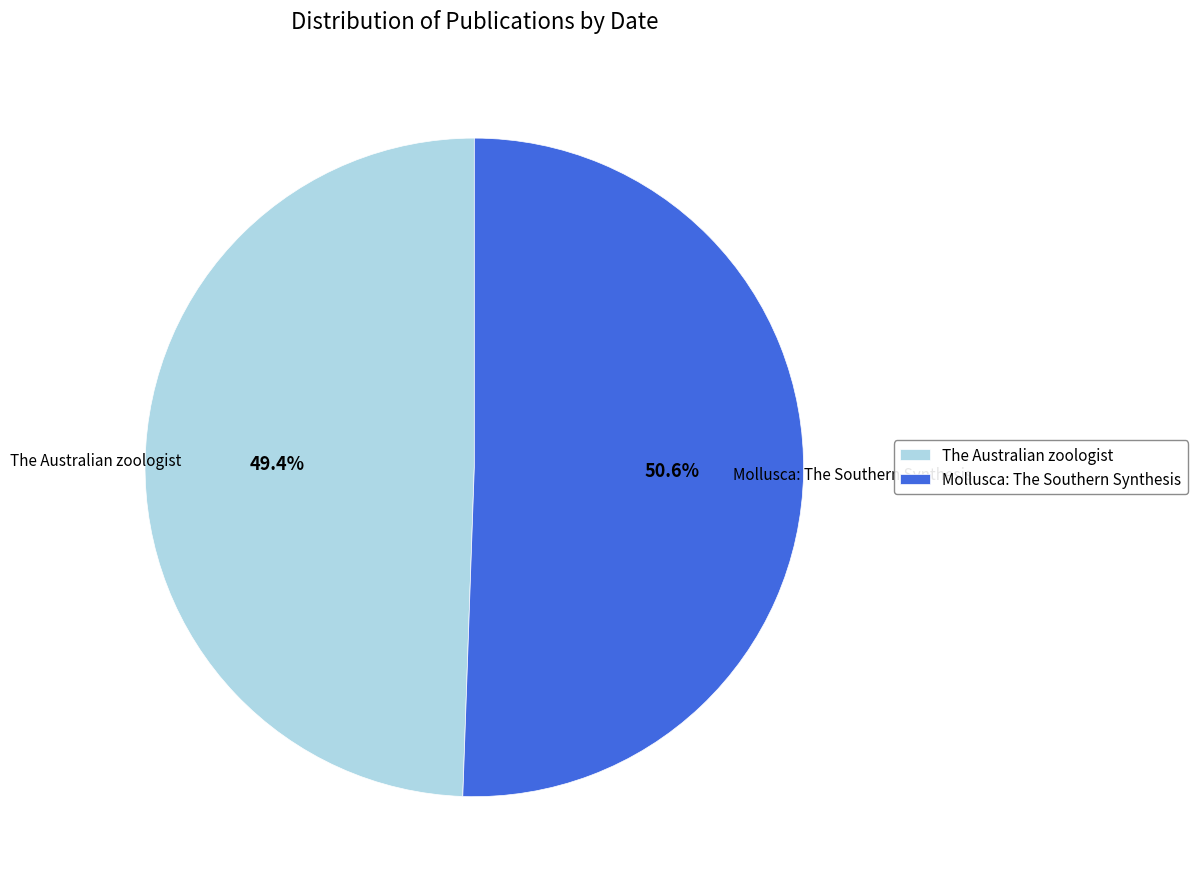

Is The Australian zoologist the majority of the pie?

No